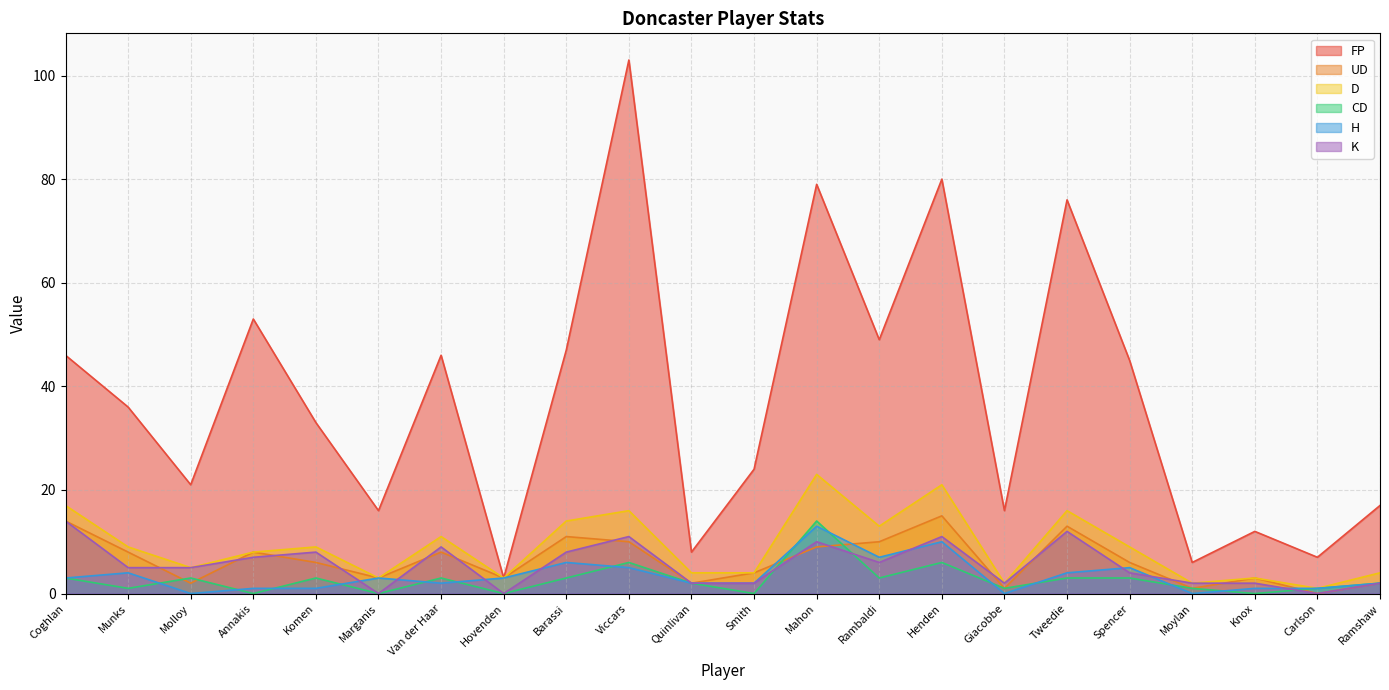

At Munks, list the series in order from largest to smallest.

FP, D, UD, K, H, CD